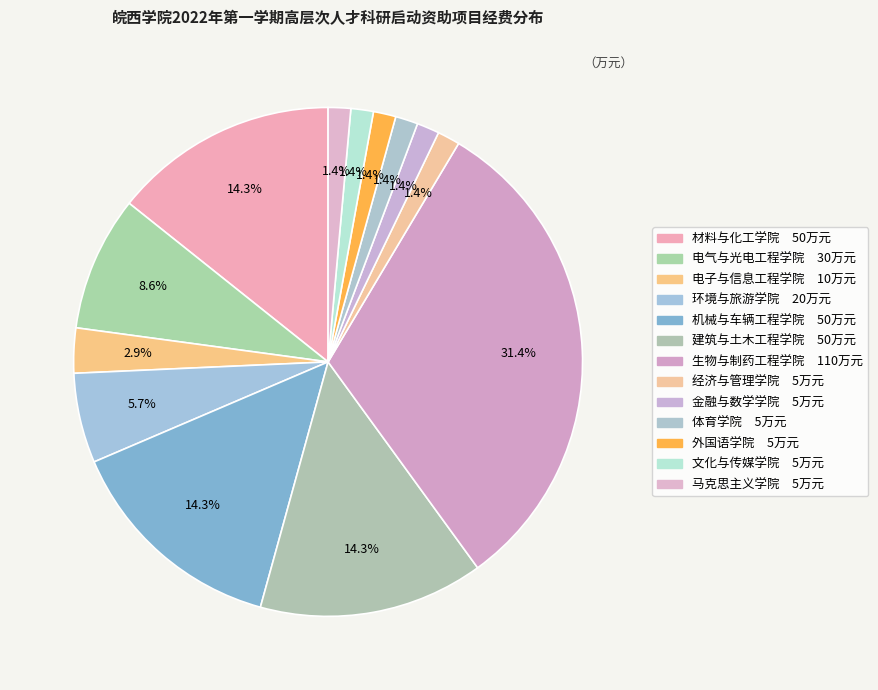

How many segments does this pie chart have?

13